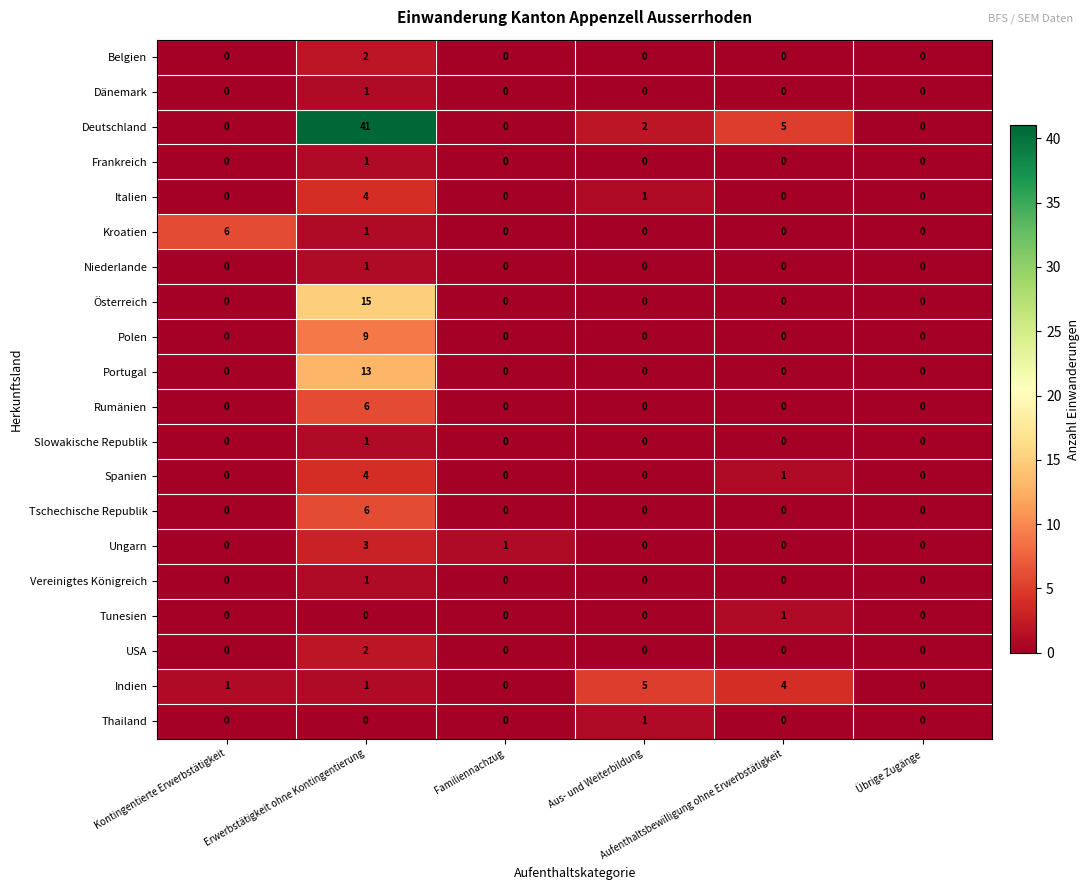

What is the maximum value shown in the chart?

41